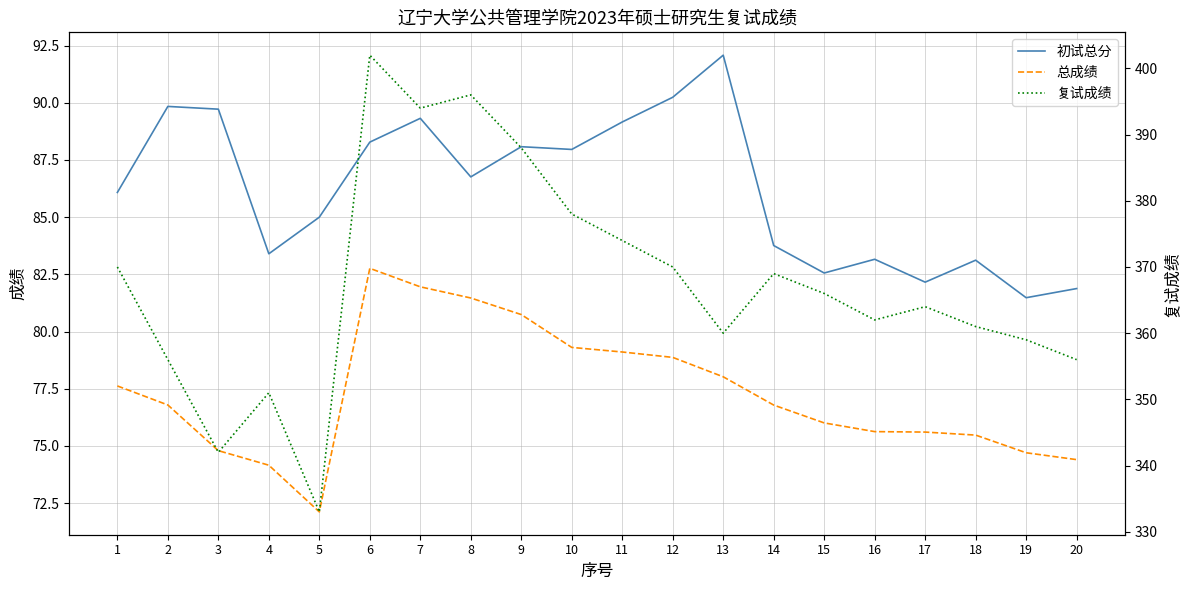

True or false: 总成绩 and 初试总分 cross at least once.

False